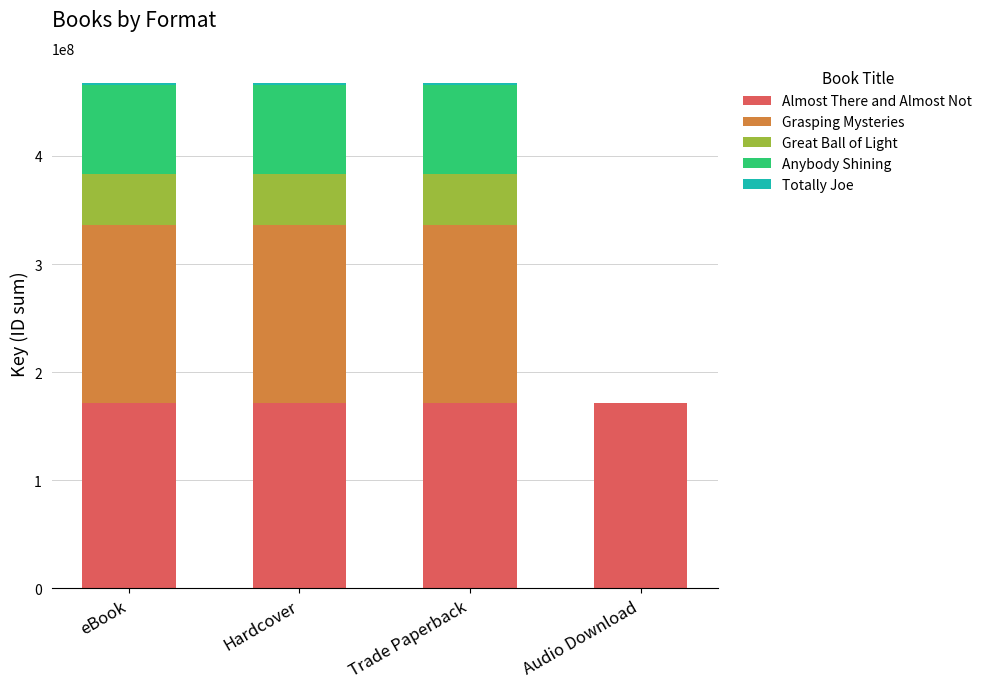

What is the maximum value for Almost There and Almost Not?

171714871